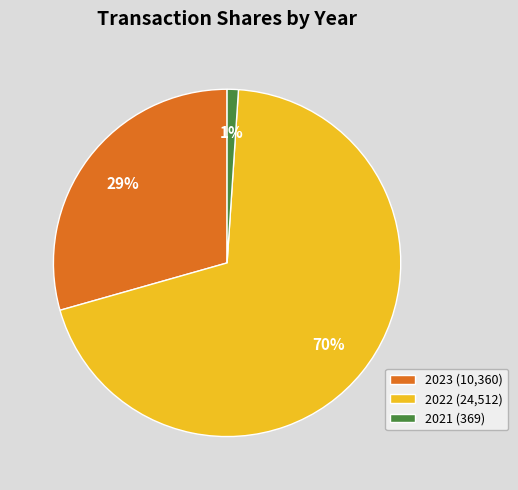

How many slices are in this pie chart?

3